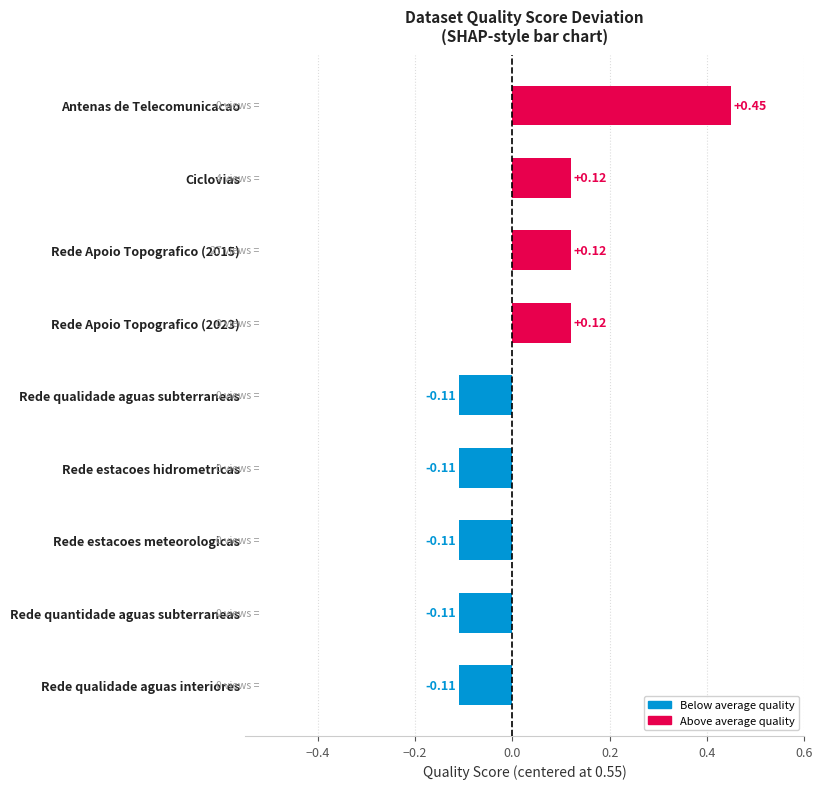

What is the sum of all values?

0.3